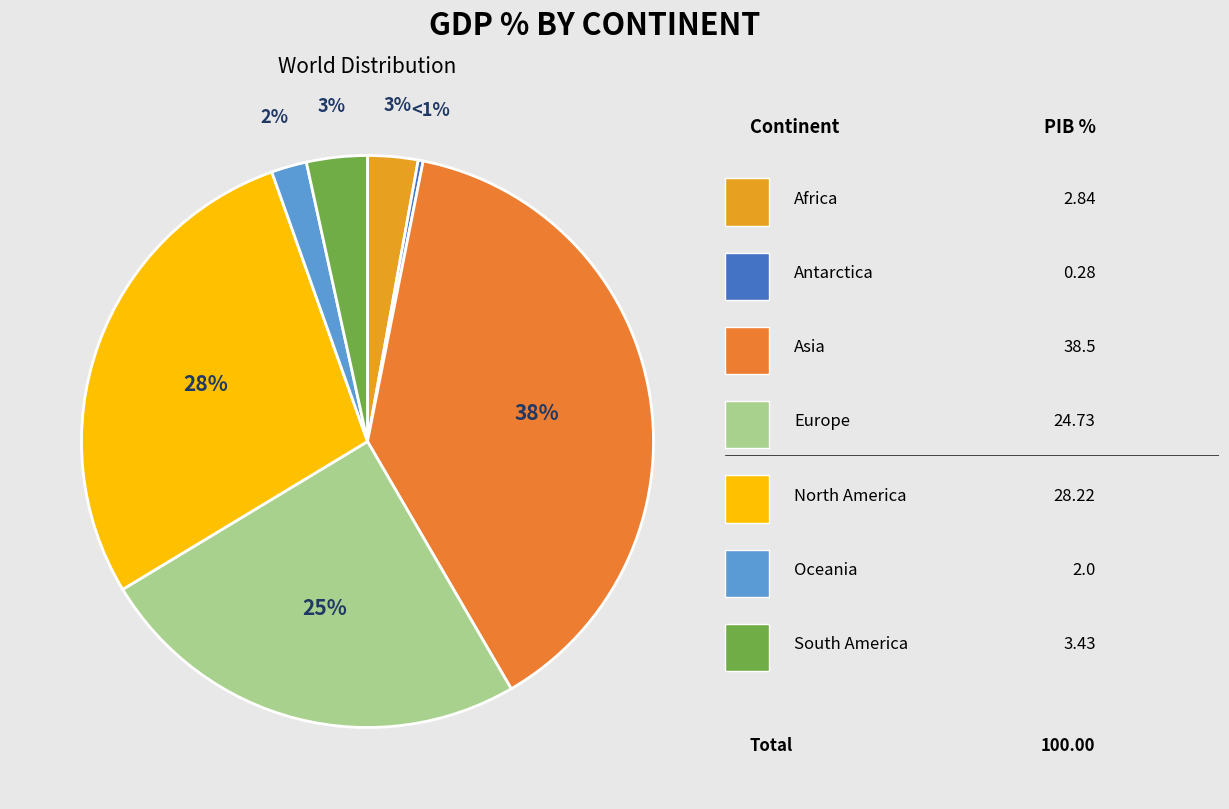

Is there any slice that represents more than half of the pie?

No